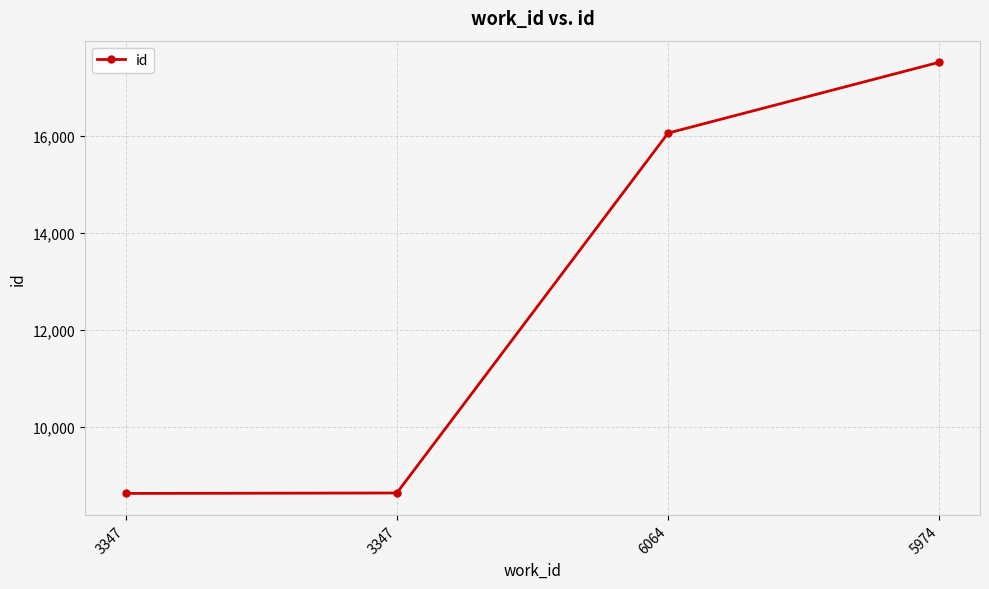

Reading right to left, extract all data points from this chart.

5974=17525	6064=16062	3347=8629	3347=8620